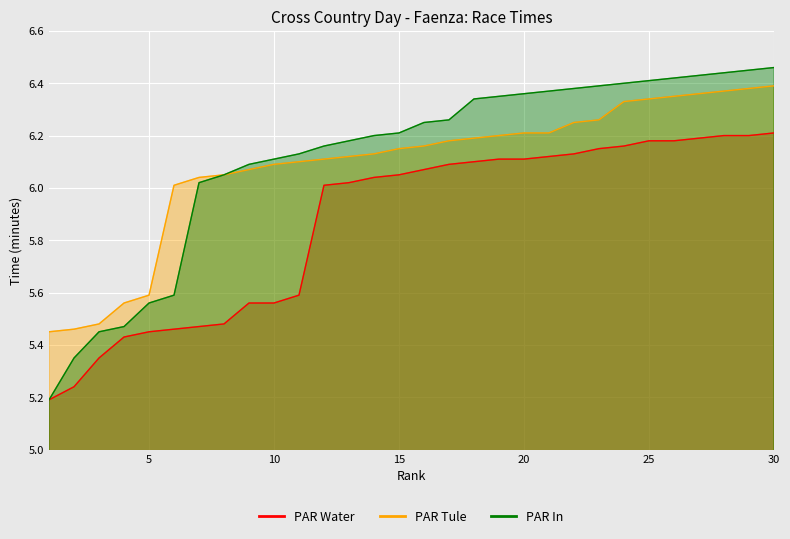

What is the sum of all PAR Tule values?

182.6